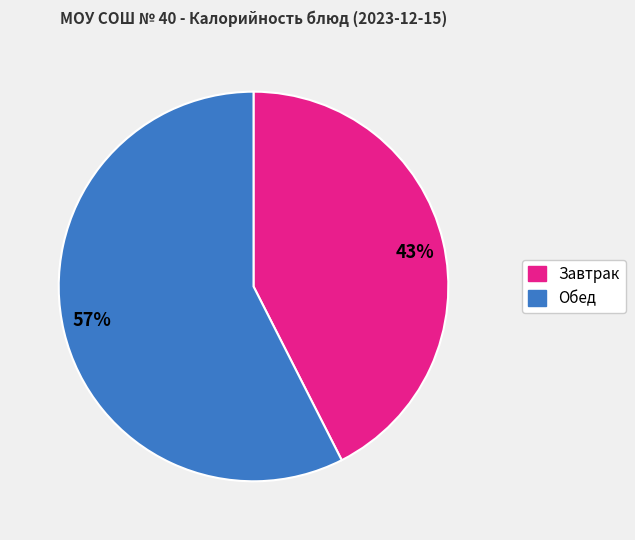

Which has a higher value, 43% or 57%?

57%